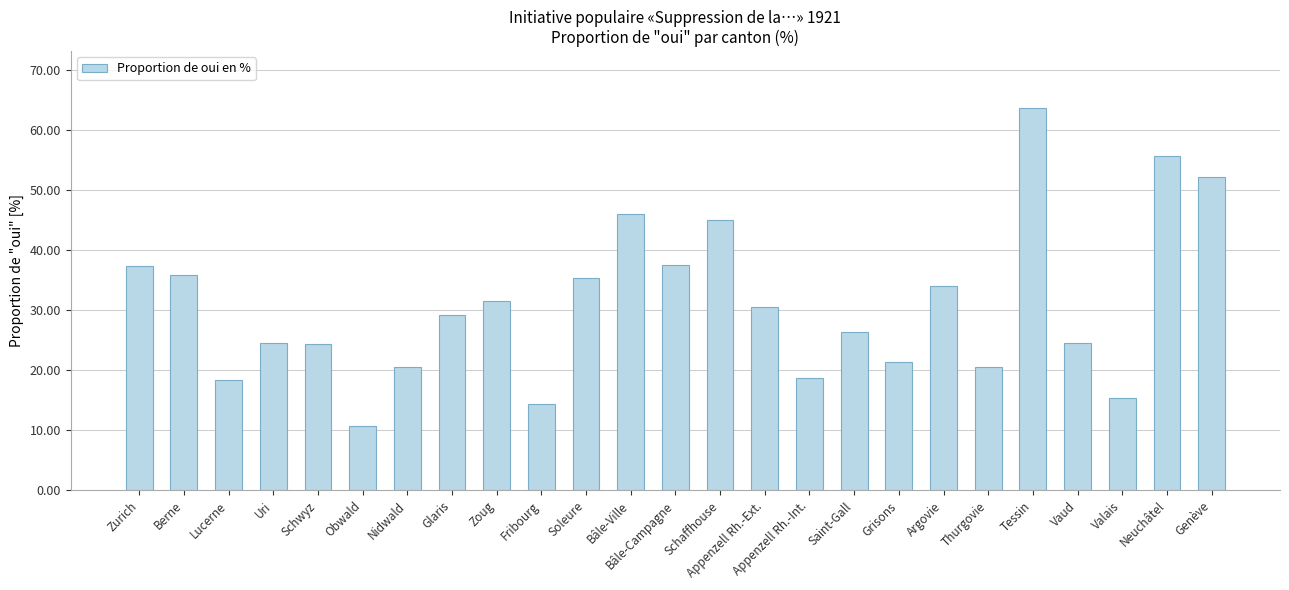

Are the bars grouped side by side (vs. stacked)?

No